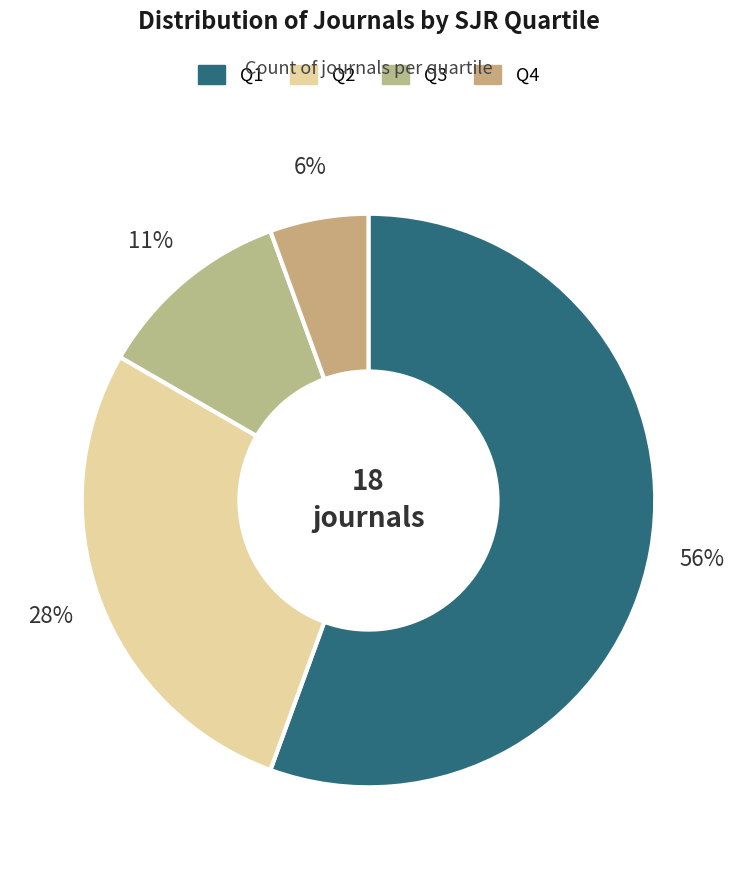

True or false: Q2 accounts for 28% of the total.

True